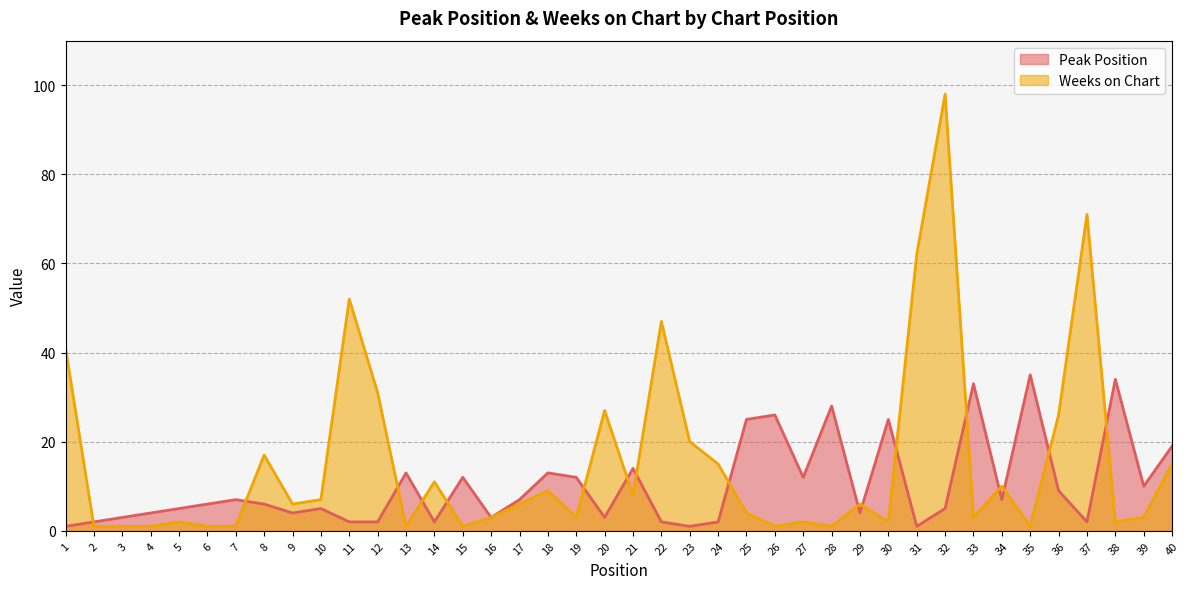

True or false: Peak Position has a value of 1 at 31.

False